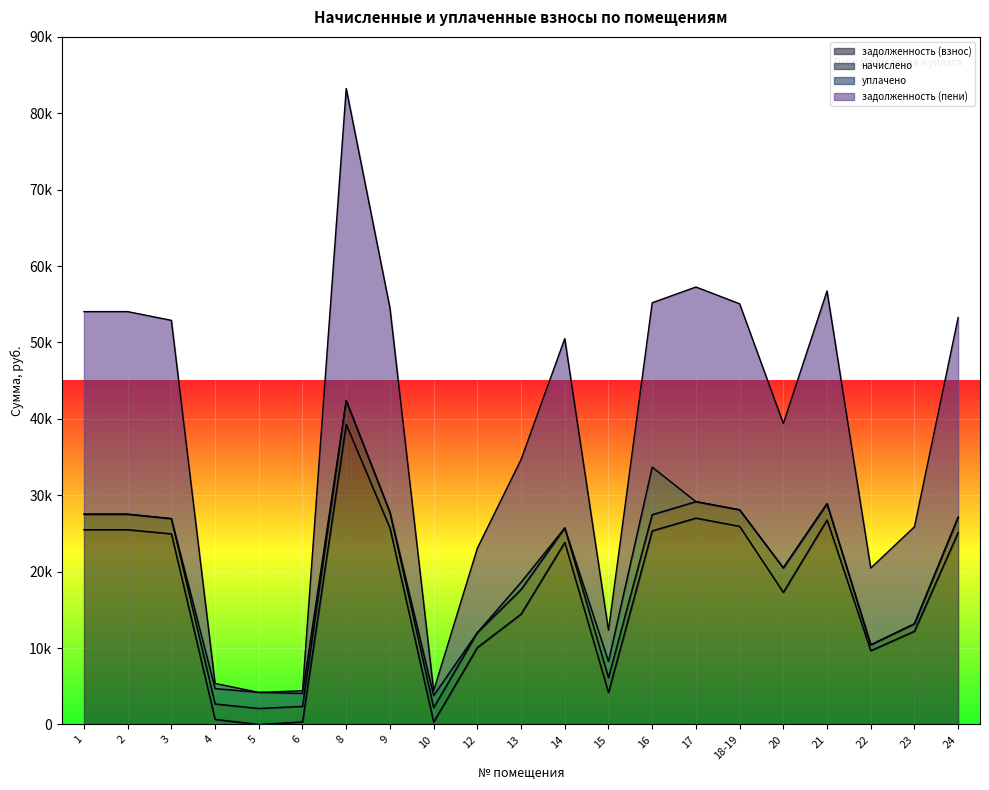

True or false: задолженность (взнос) has more than 0 interior local peaks.

True